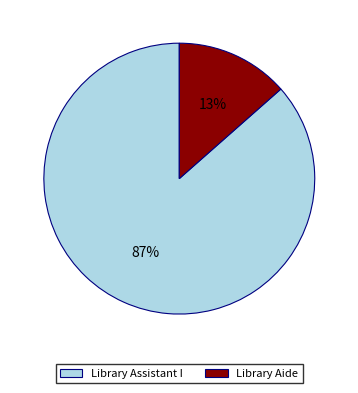

How many slices are in this pie chart?

2